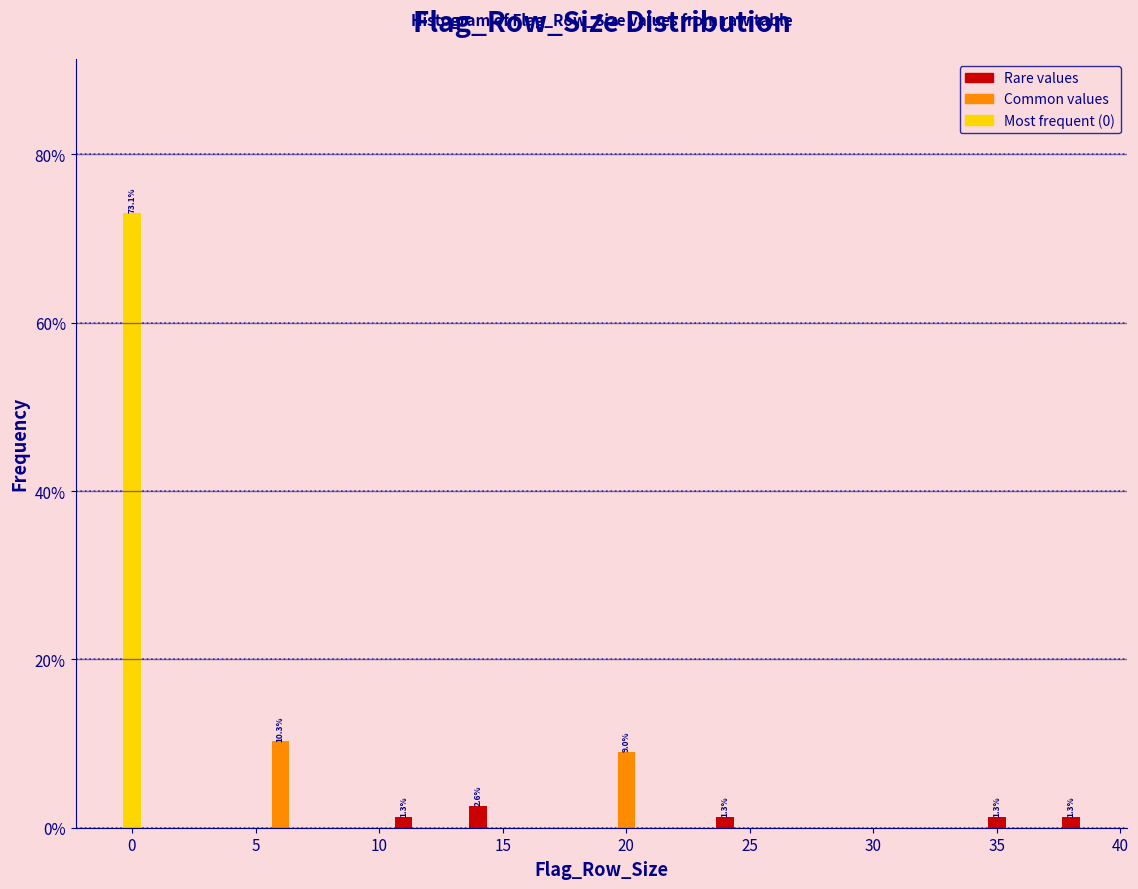

Read against the x-axis, roughly where is the centre of the tallest bar?

0.0